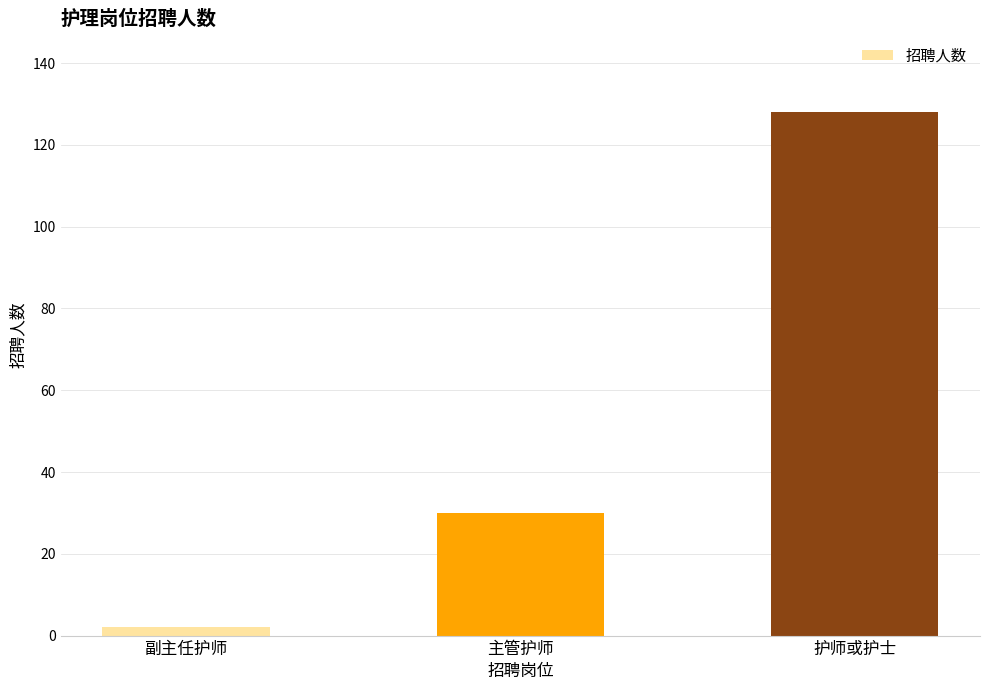

What is the sum of the values at 护师或护士 and 主管护师?

158